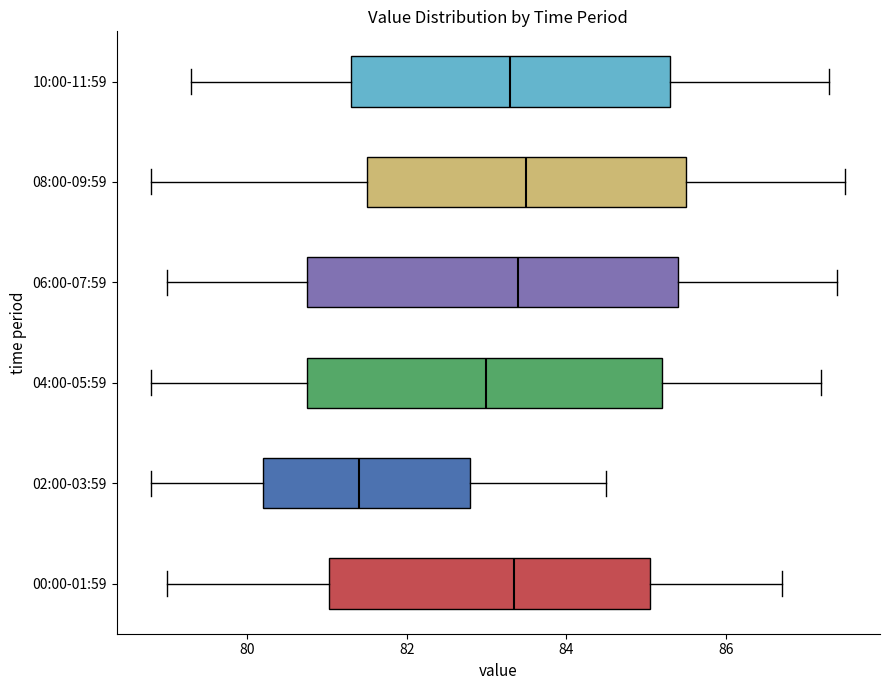

Reading bottom to top, transcribe this box plot: for each box, give where its median line is, the range the box spans, and where its two whiskers end, as read against the x-axis. The values are not printed on the chart, so give them approximately, as read against the axis.

00:00-01:59: median 83.4, box 81.0 to 85.0, whiskers 79.0 to 86.8
02:00-03:59: median 81.4, box 80.2 to 82.8, whiskers 78.8 to 84.6
04:00-05:59: median 83.0, box 80.8 to 85.2, whiskers 78.8 to 87.2
06:00-07:59: median 83.4, box 80.8 to 85.4, whiskers 79.0 to 87.4
08:00-09:59: median 83.6, box 81.6 to 85.6, whiskers 78.8 to 87.6
10:00-11:59: median 83.4, box 81.4 to 85.4, whiskers 79.4 to 87.4